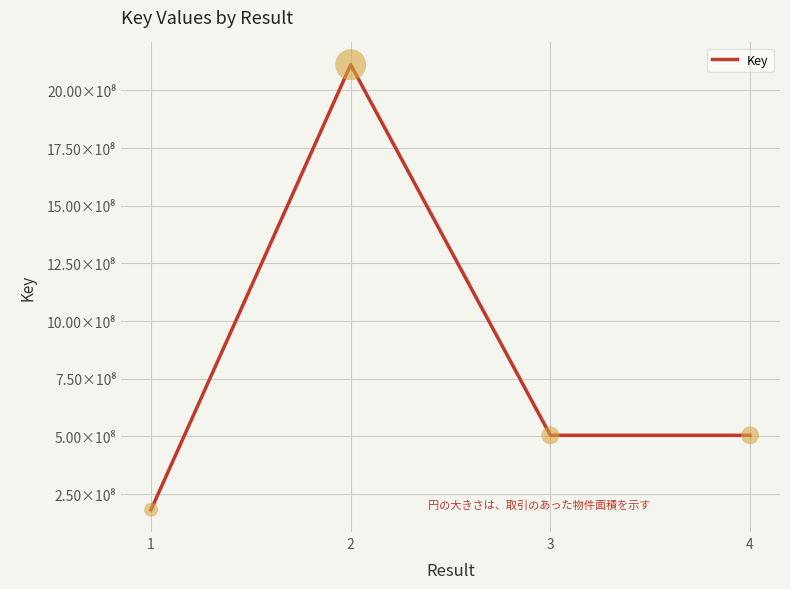

Approximately how many times larger is the value at 1 compared to 2?

0.1